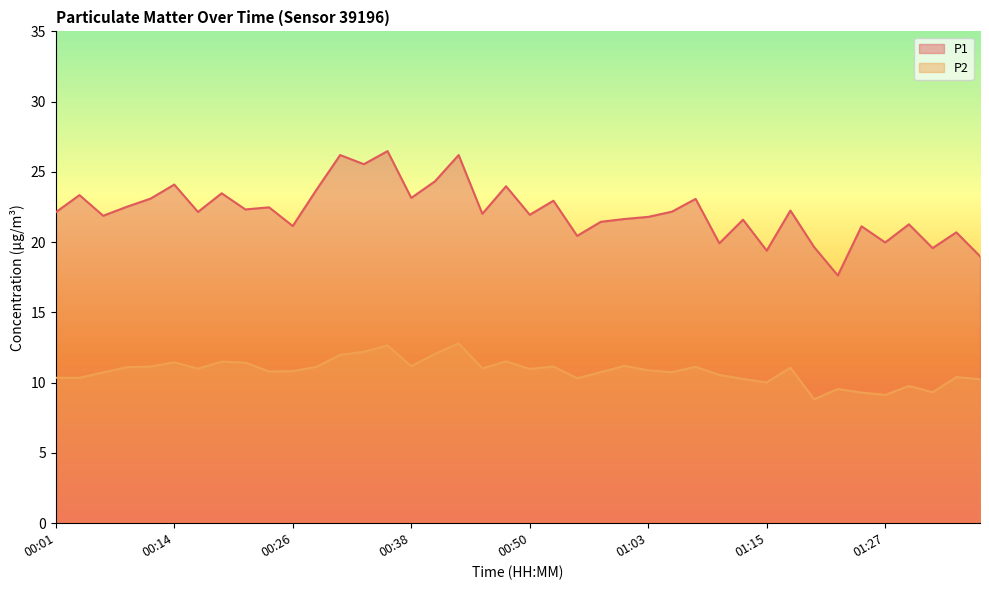

The P1 series shows 11.7 at 00:53. True or false?

False